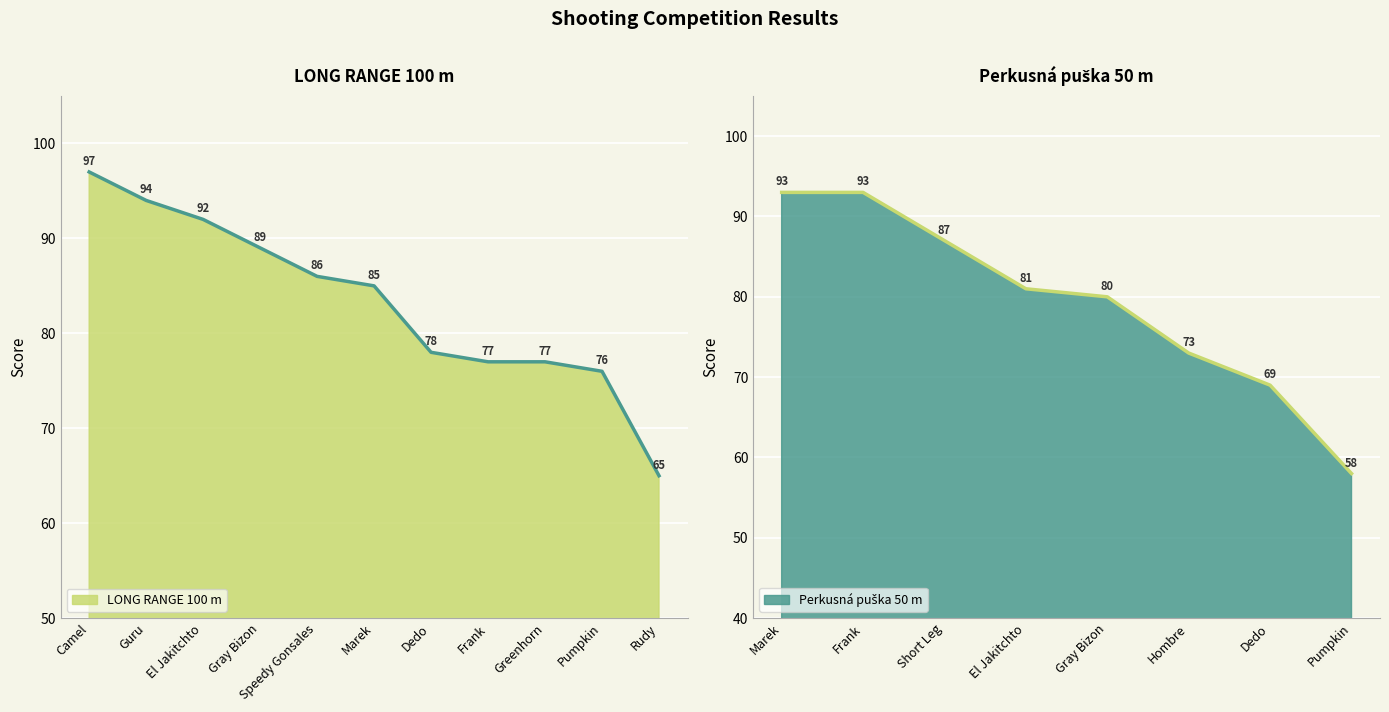

At which category does the chart reach its peak across all series?

Camel